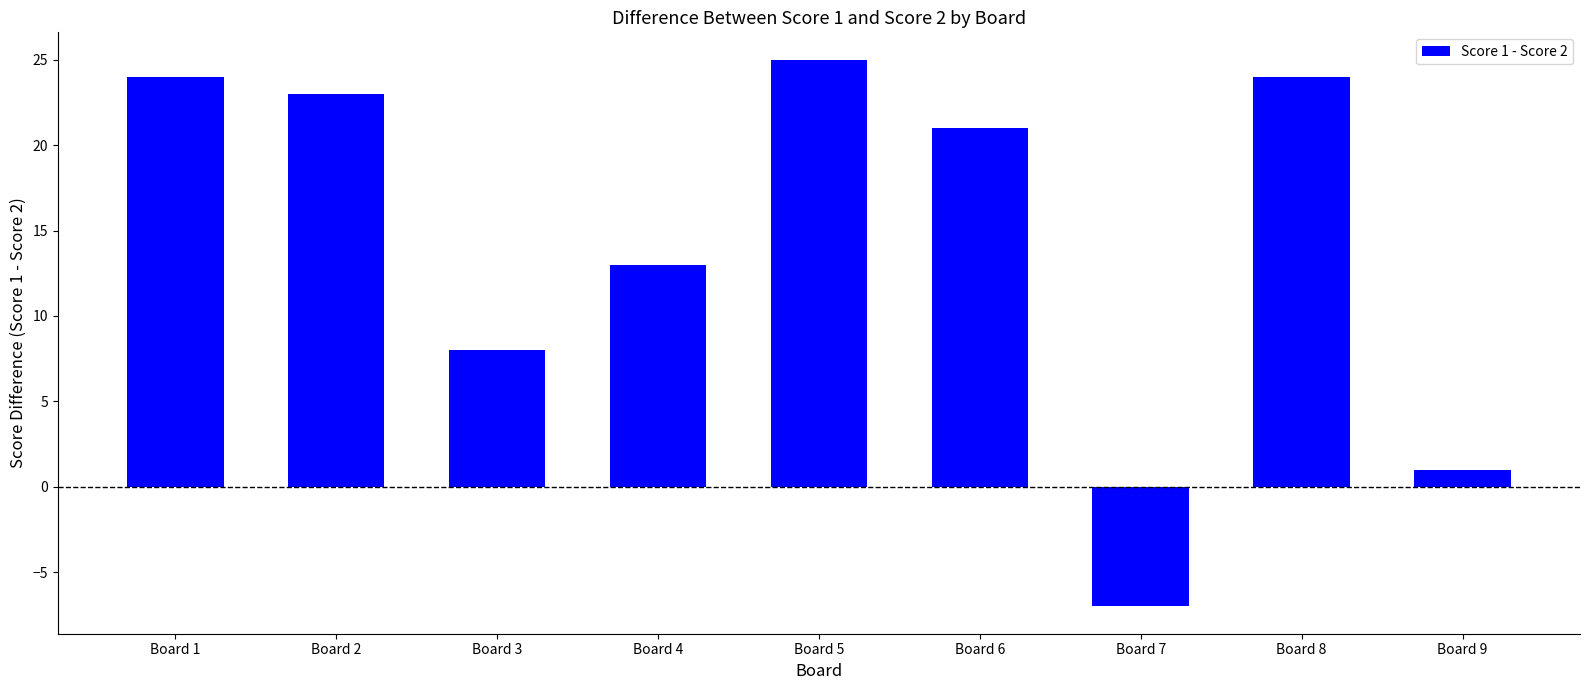

Is it true that the value at Board 5 is 25?

True